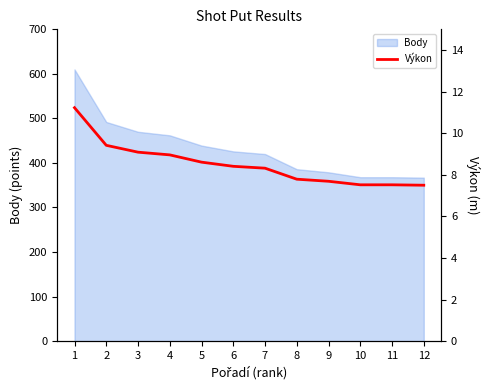

The value at 7 is 8.3. True or false?

True